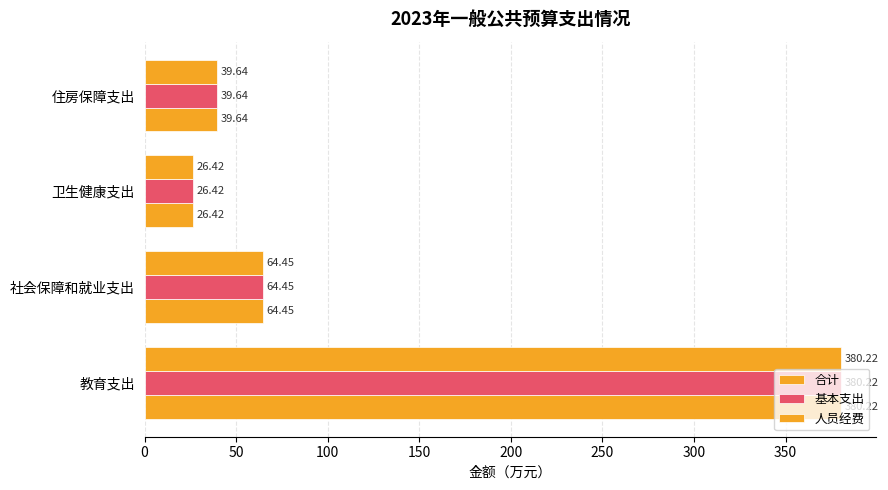

What is the value of the 合计 bar at the 3rd from the left?

26.4